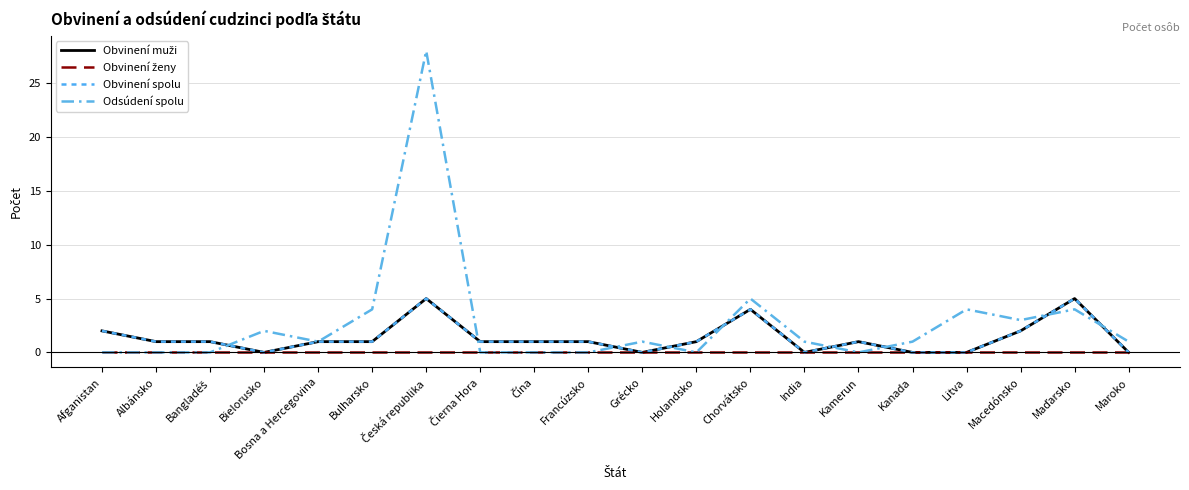

At which label does Odsúdení spolu reach its peak?

Česká republika